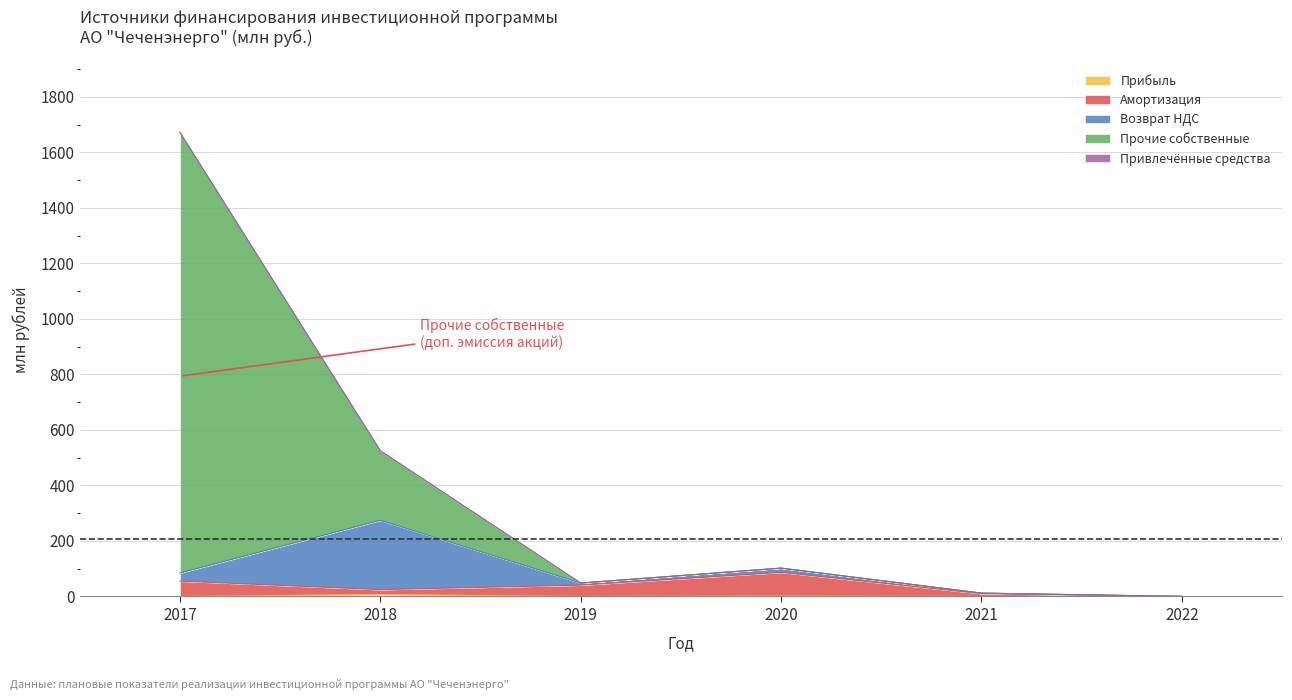

The Амортизация series shows 40.7 at 2019. True or false?

True